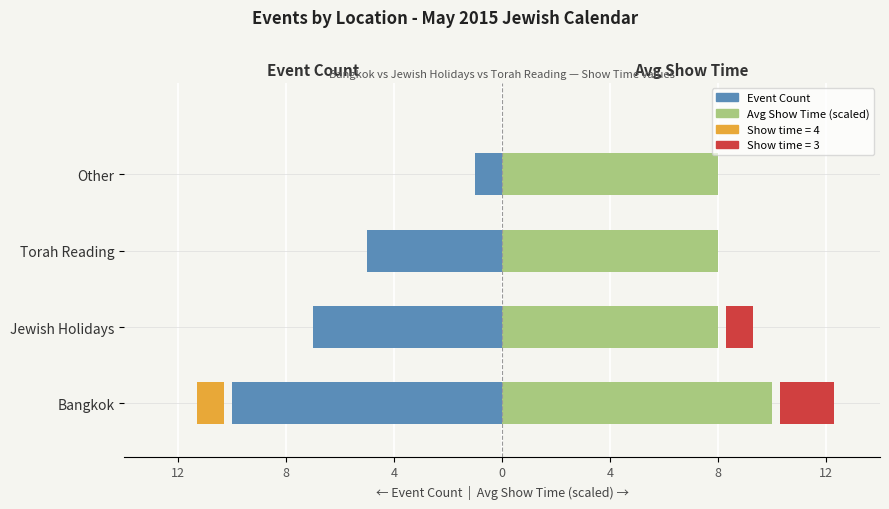

Reading left to right, transcribe all the data shown in this chart.

Event Count: -10	-7	-5	-1
Avg Show Time (scaled): 10	8	8	8